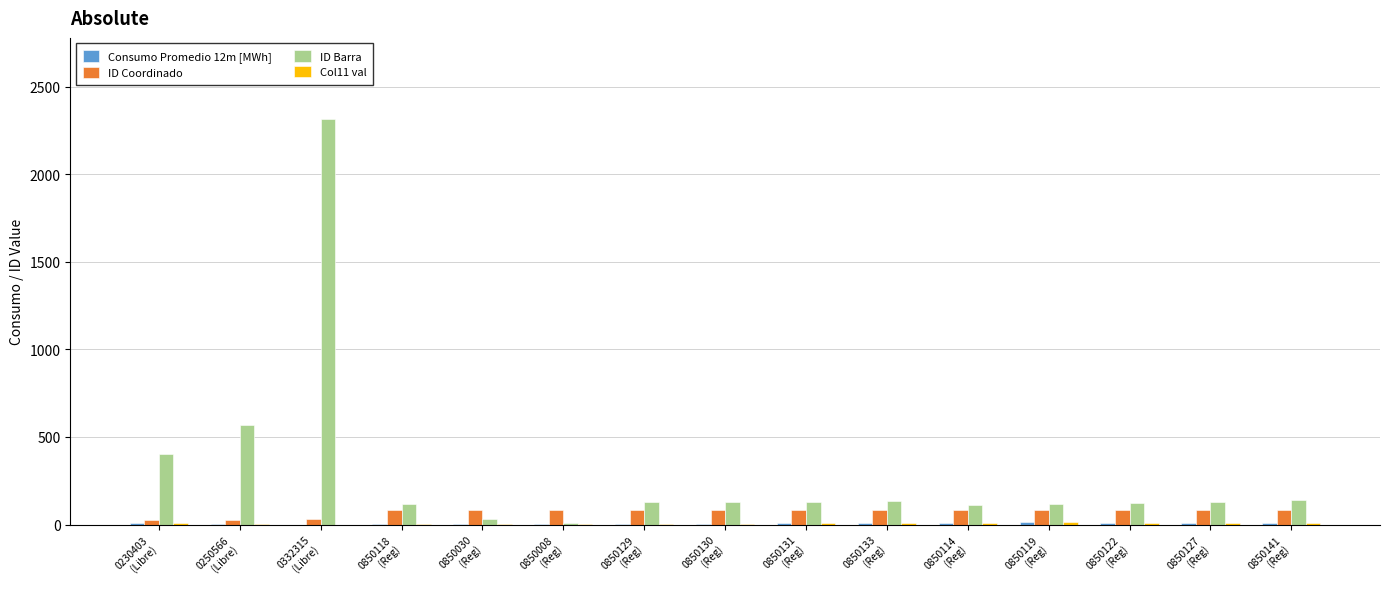

What is the sum of all ID Barra values?

4586.0